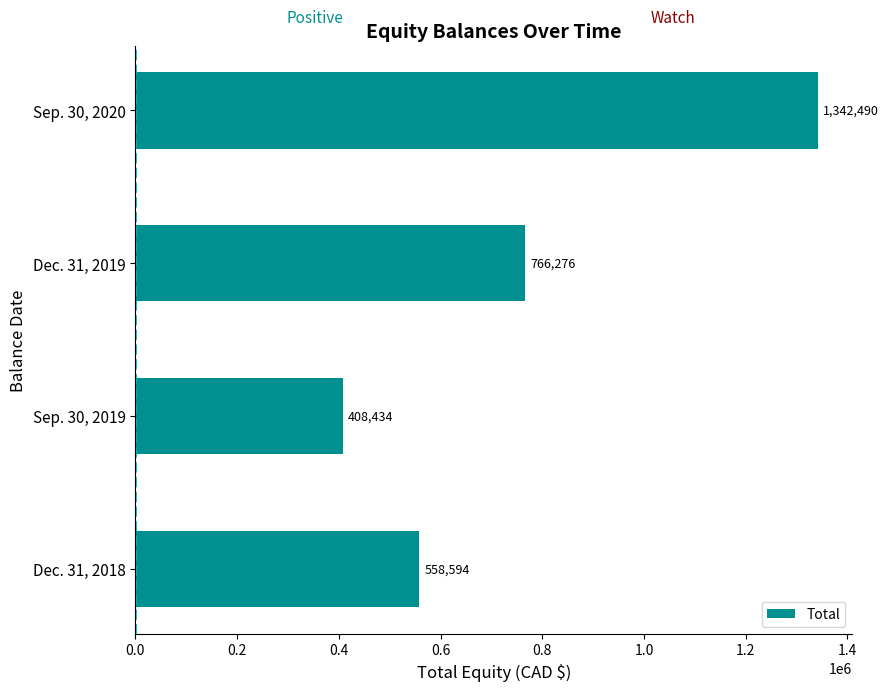

Between Dec. 31, 2019 and Sep. 30, 2019, which is larger?

Dec. 31, 2019